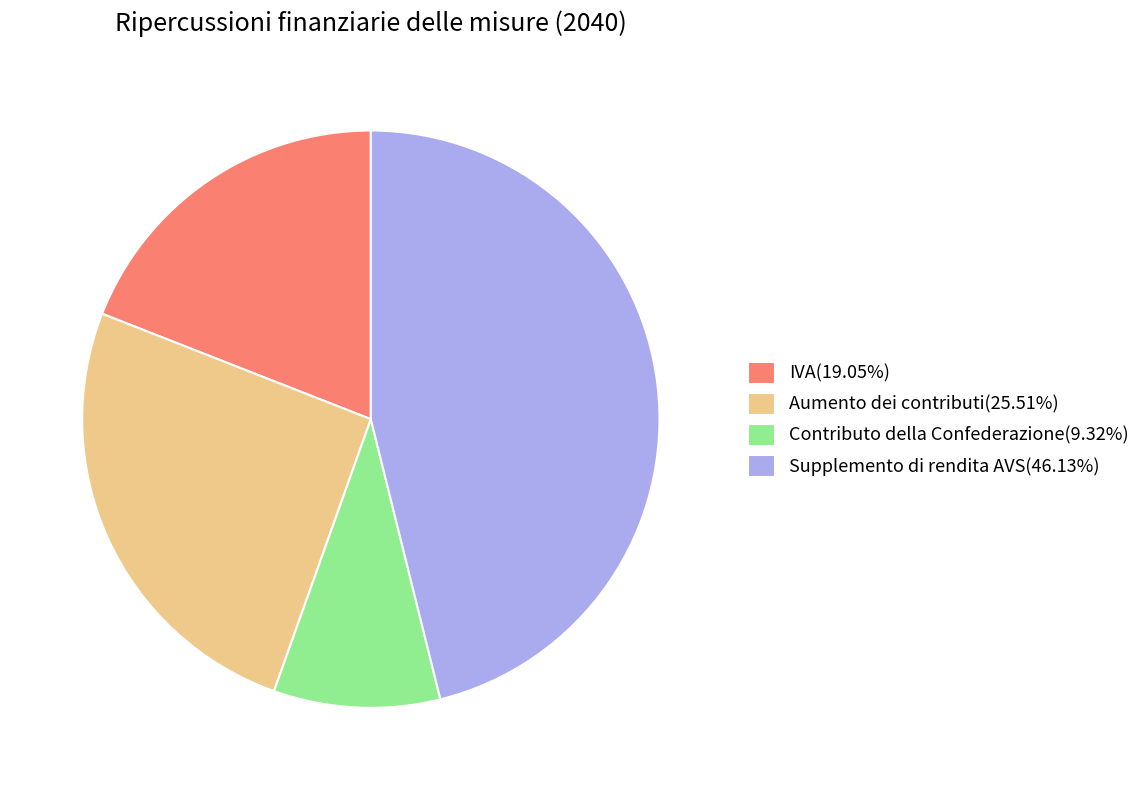

Does Aumento dei contributi(25.51%) represent more than half of the total?

No